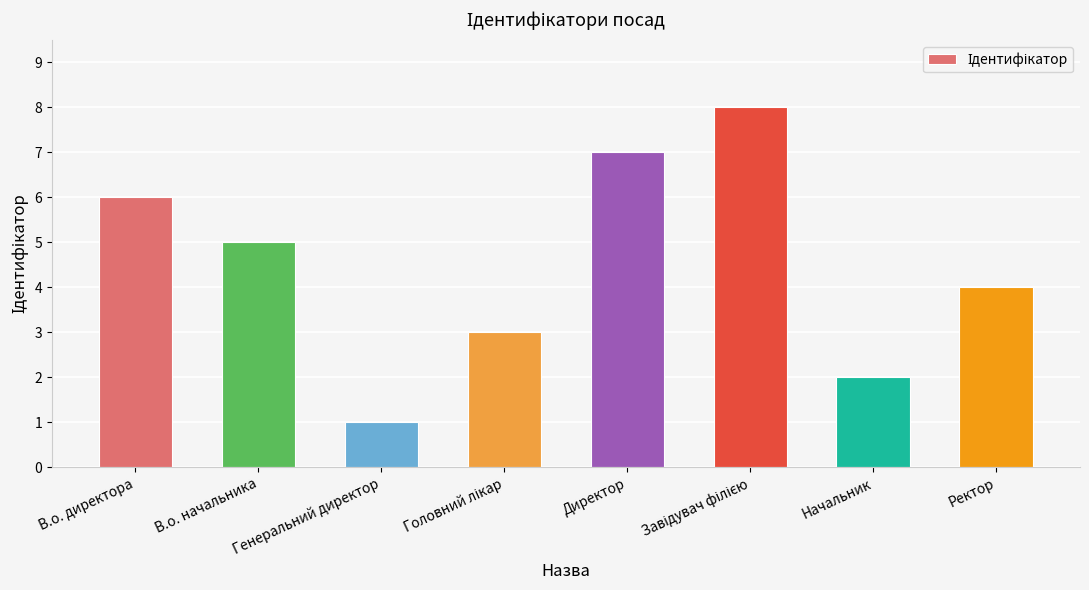

Are the bars grouped side by side (vs. stacked)?

No